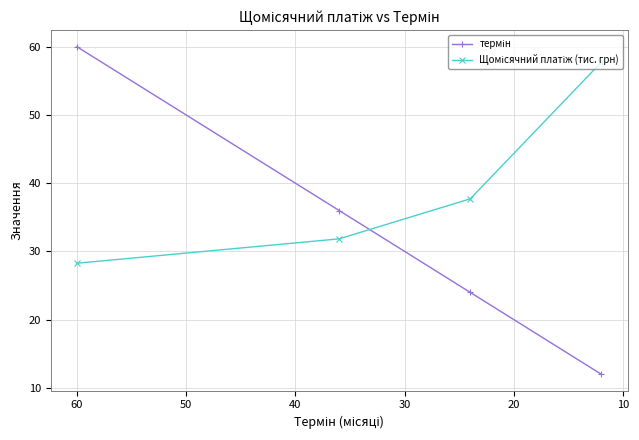

How many values in the термін series are below 36?

2